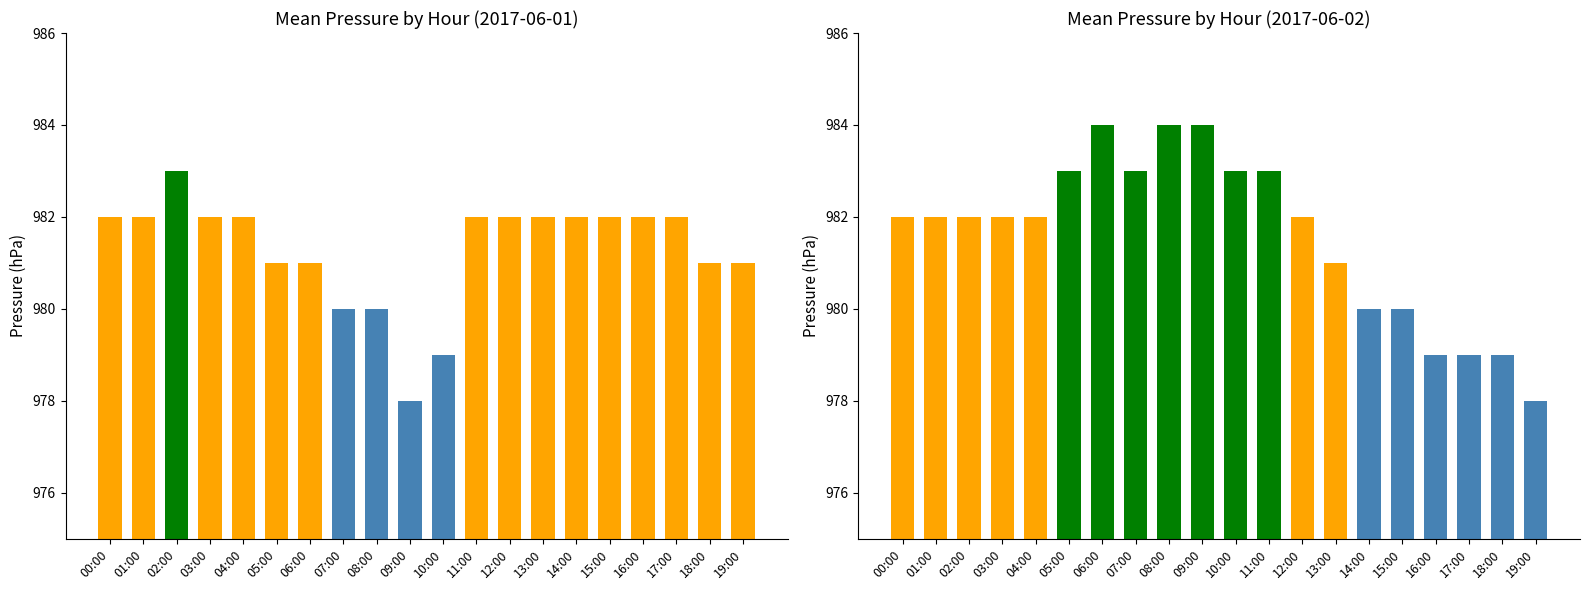

What is the label of the 15th bar from the left?

14:00